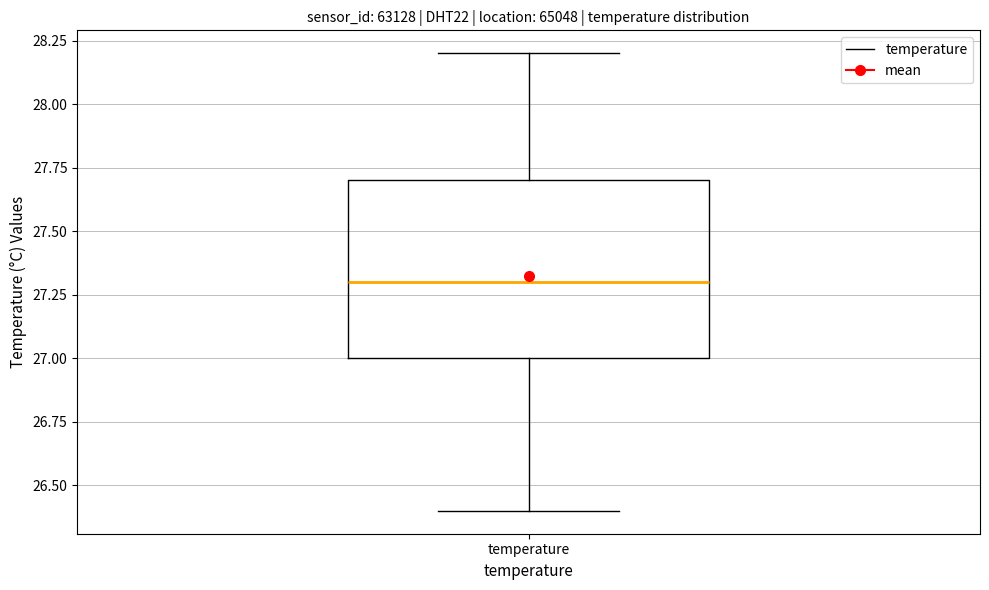

Transcribe this box plot: give where the median line is, the range the box spans, and where the two whiskers end, as read against the y-axis. The values are not printed on the chart, so give them approximately, as read against the axis.

median 27.3, box 27.0 to 27.7, whiskers 26.4 to 28.2